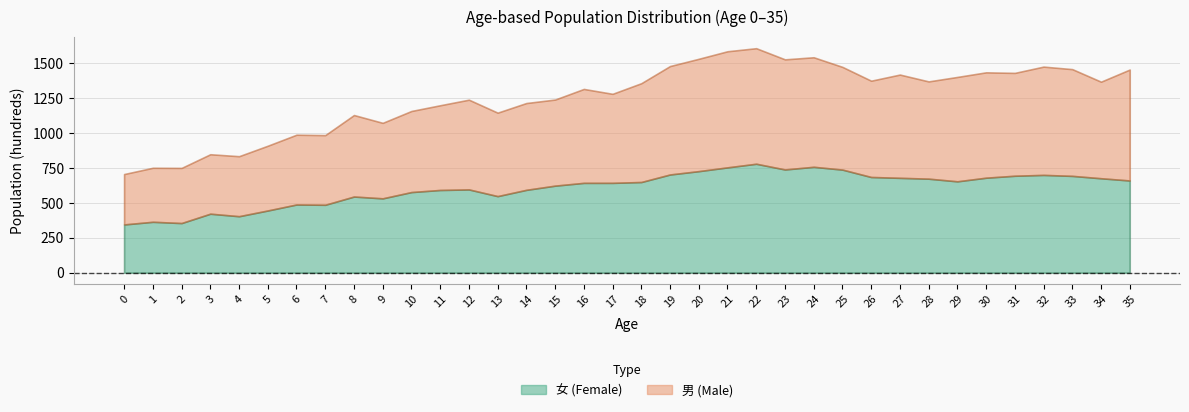

How many data points does each series have?

36